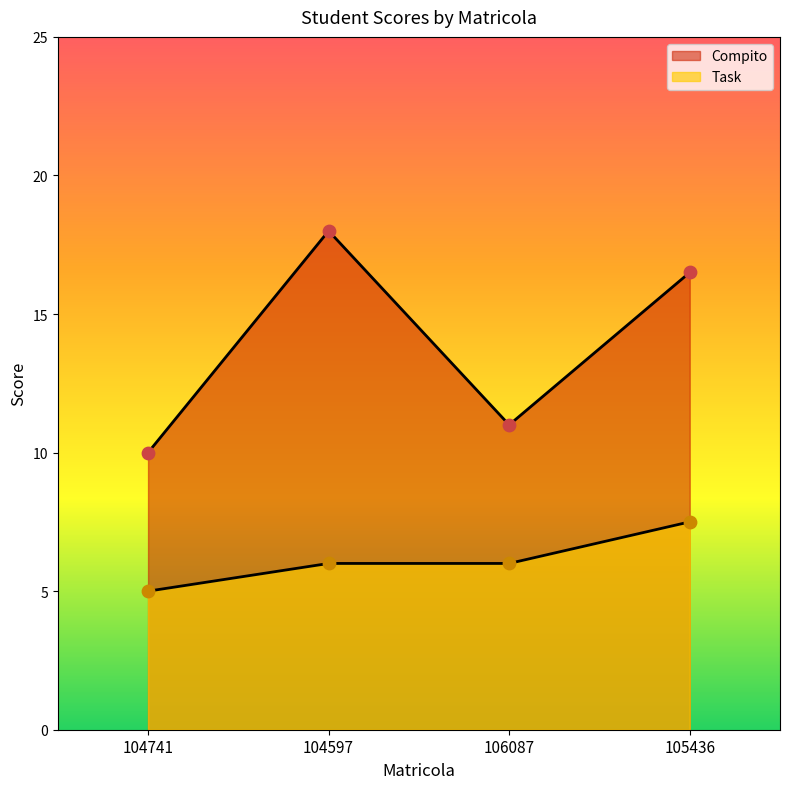

What is the total value across all series at 105436?

24.0